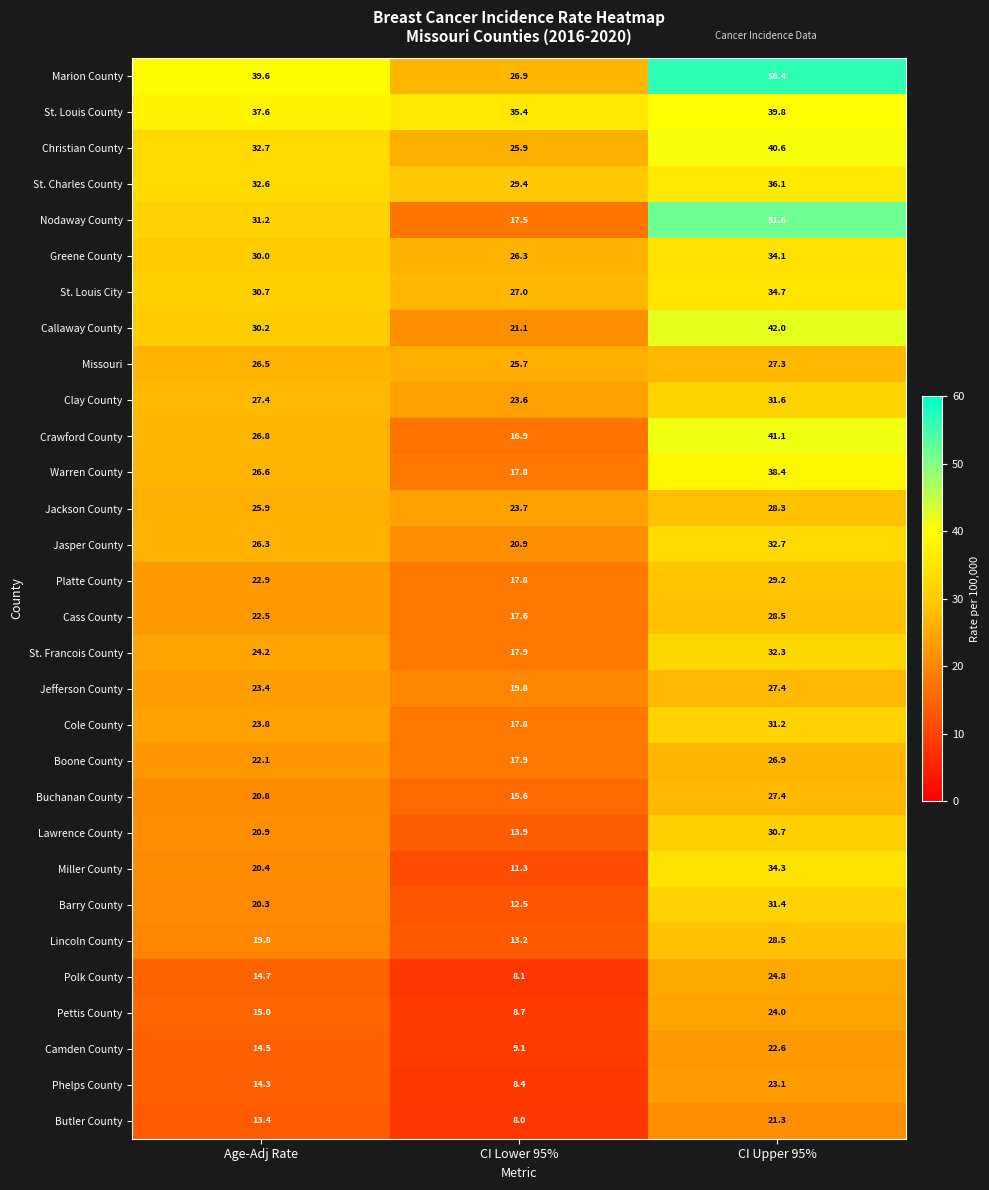

Is it true that Warren County equals 63.9 at CI Upper 95%?

False